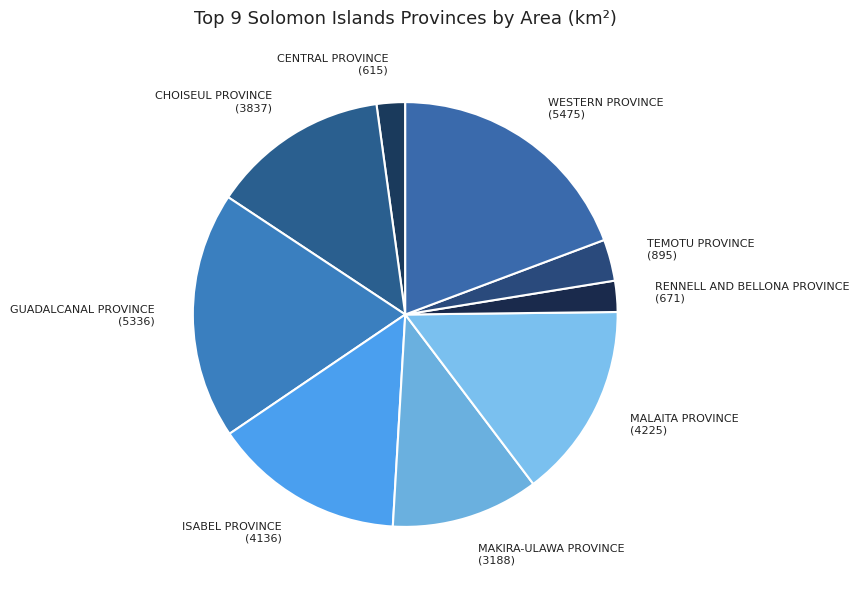

Is CENTRAL PROVINCE (615) the majority of the pie?

No